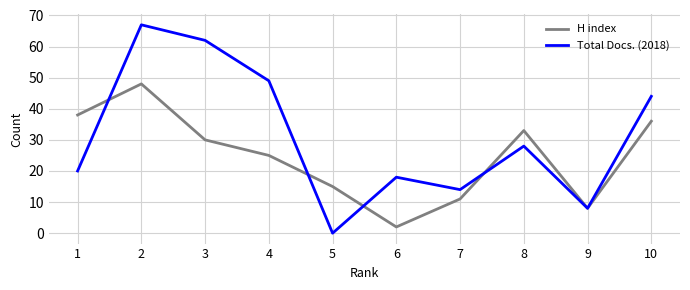

At which label is Total Docs. (2018) closest to 33?

8